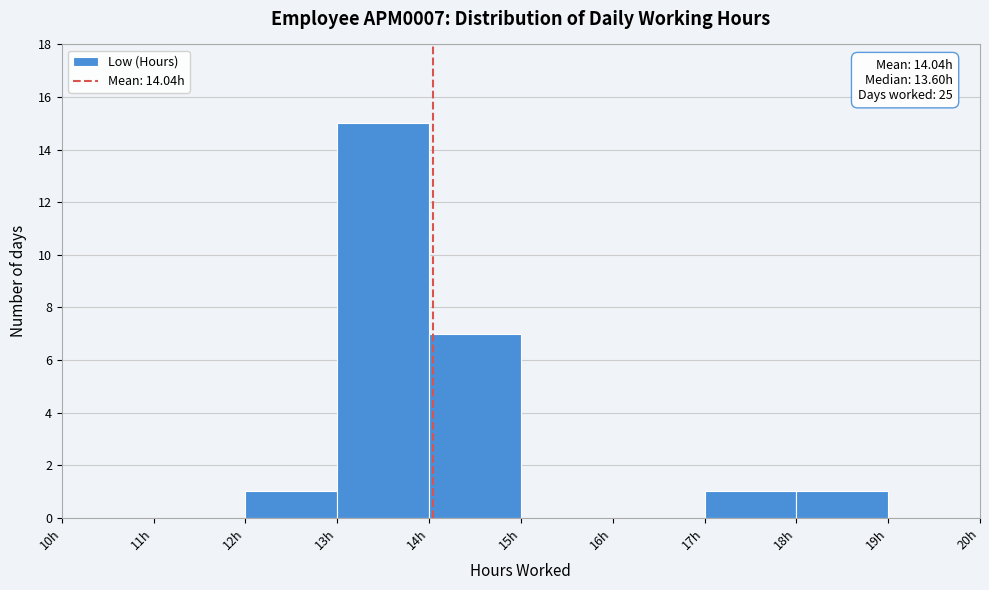

Which range on the x-axis has the tallest bar?

13 to 14